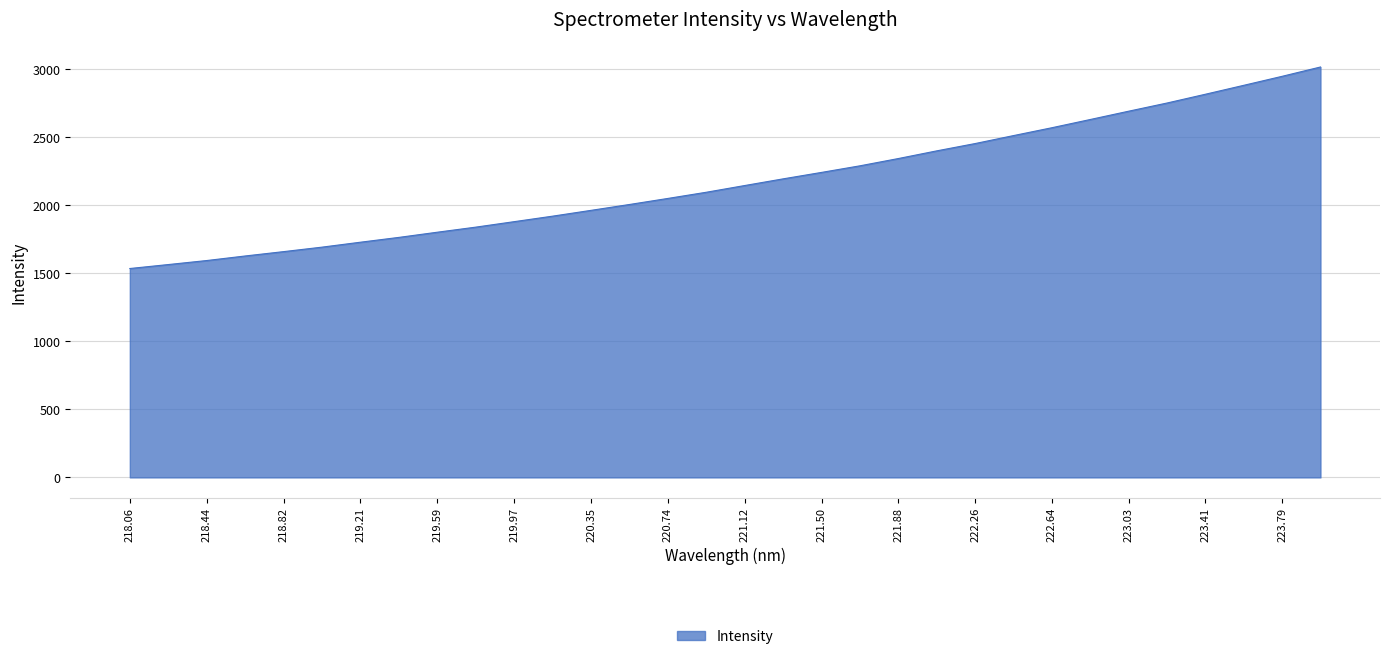

What is the greatest value displayed?

3016.8